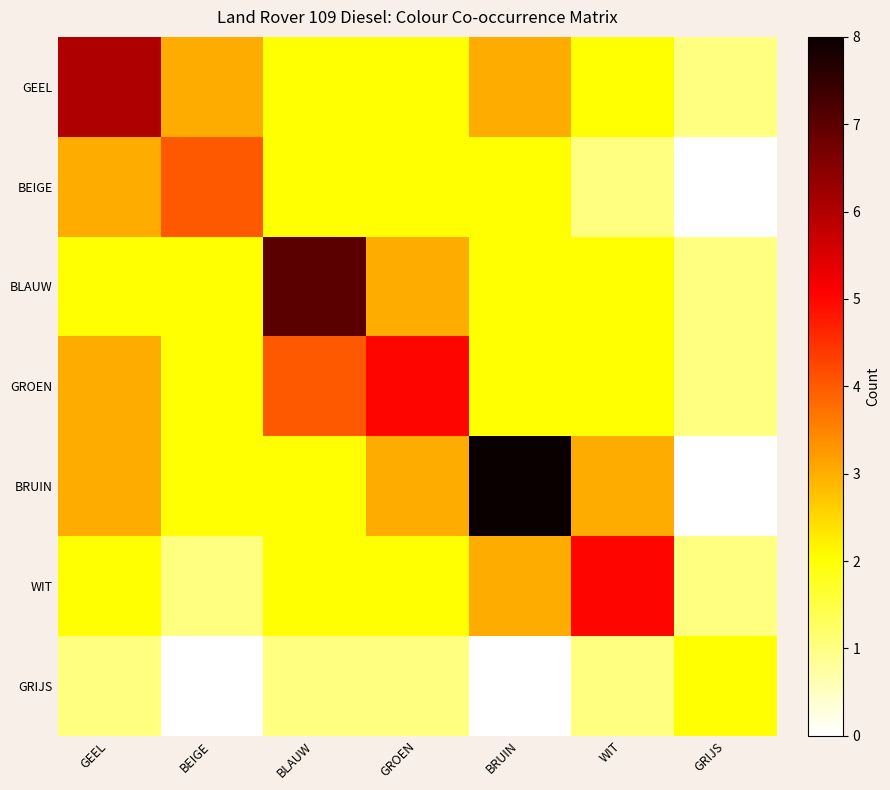

Which category has the lowest value across all series?

GRIJS